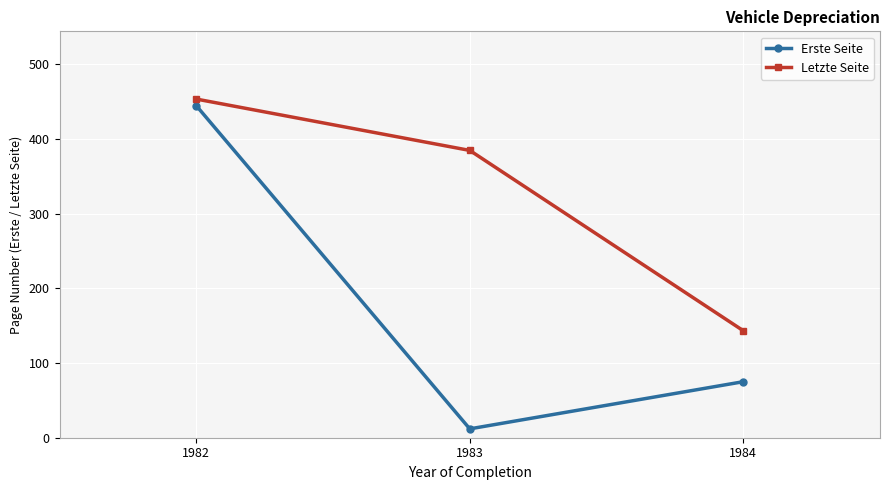

Is this an area chart (filled region under the line)?

No